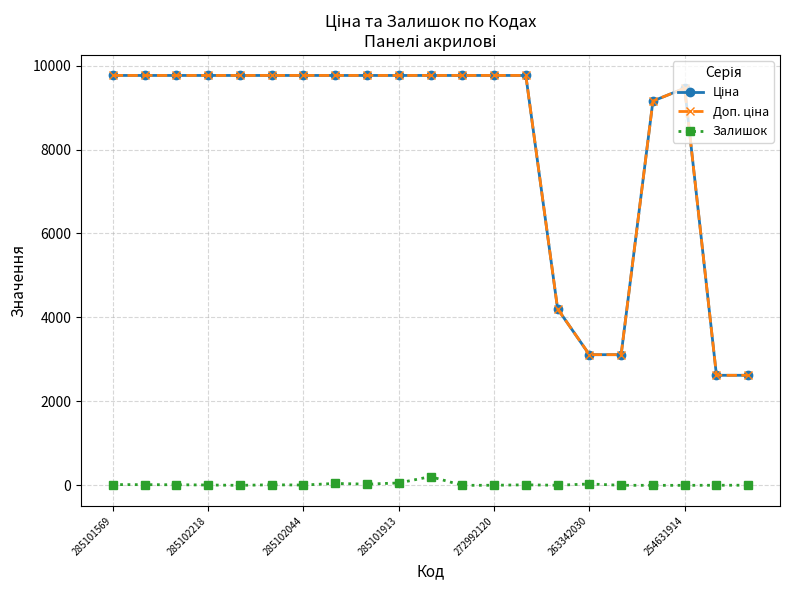

What is the maximum value shown in the chart?

9764.4